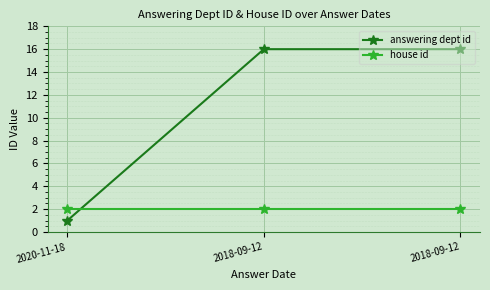

Does the chart have visible grid lines?

Yes